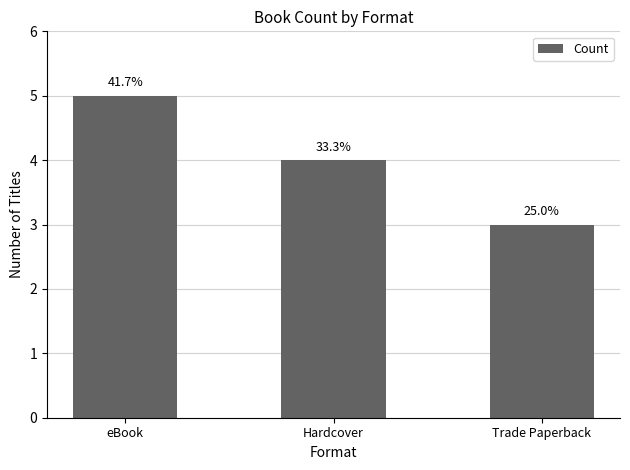

Does the chart contain any negative values?

No